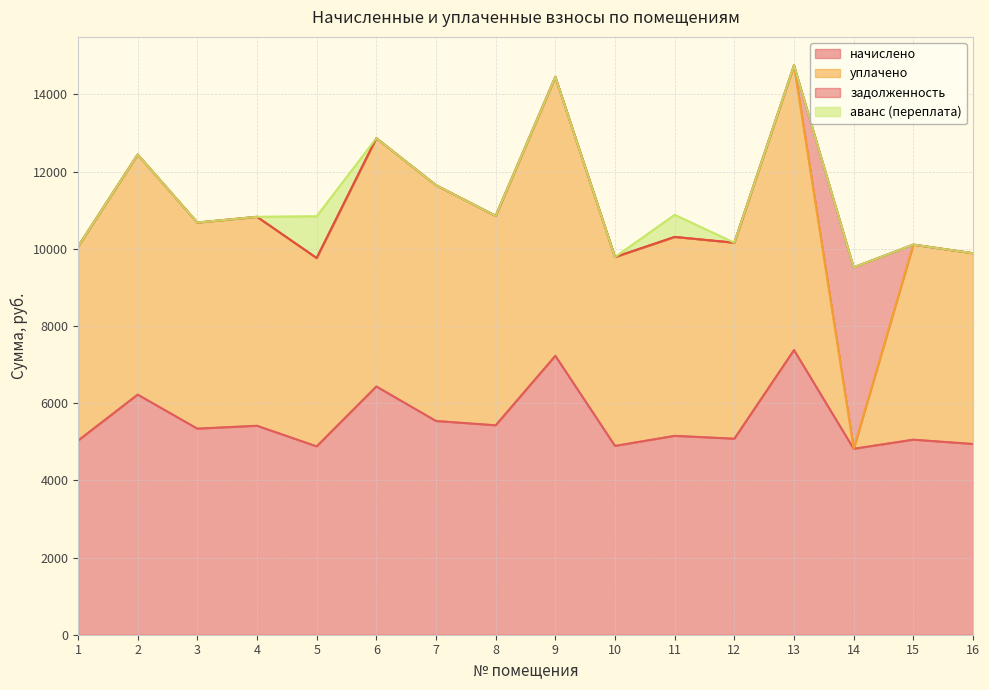

What is the maximum value for задолженность?

4702.6